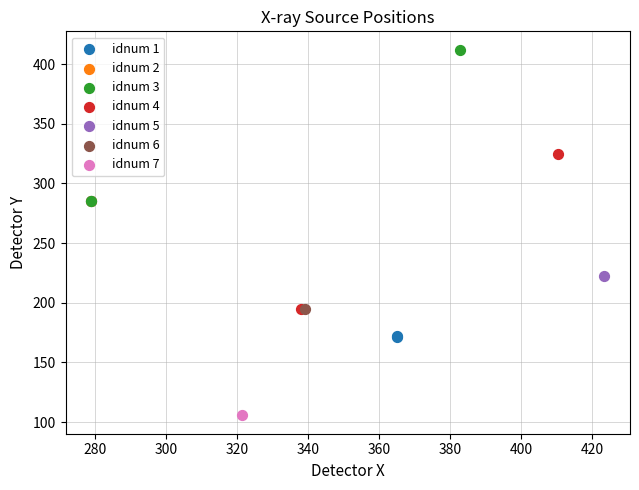

What are all the series names shown in the legend?

idnum 1, idnum 2, idnum 3, idnum 4, idnum 5, idnum 6, idnum 7